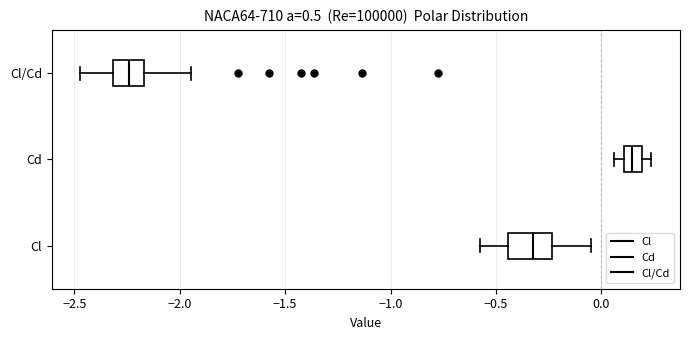

Reading bottom to top, transcribe this box plot: for each box, give where its median line is, the range the box spans, and where its two whiskers end, as read against the x-axis. The values are not printed on the chart, so give them approximately, as read against the axis.

Cl: median -0.30, box -0.45 to -0.25, whiskers -0.60 to -0.05
Cd: median 0.15, box 0.10 to 0.20, whiskers 0.05 to 0.25
Cl/Cd: median -2.25, box -2.30 to -2.15, whiskers -2.45 to -1.95